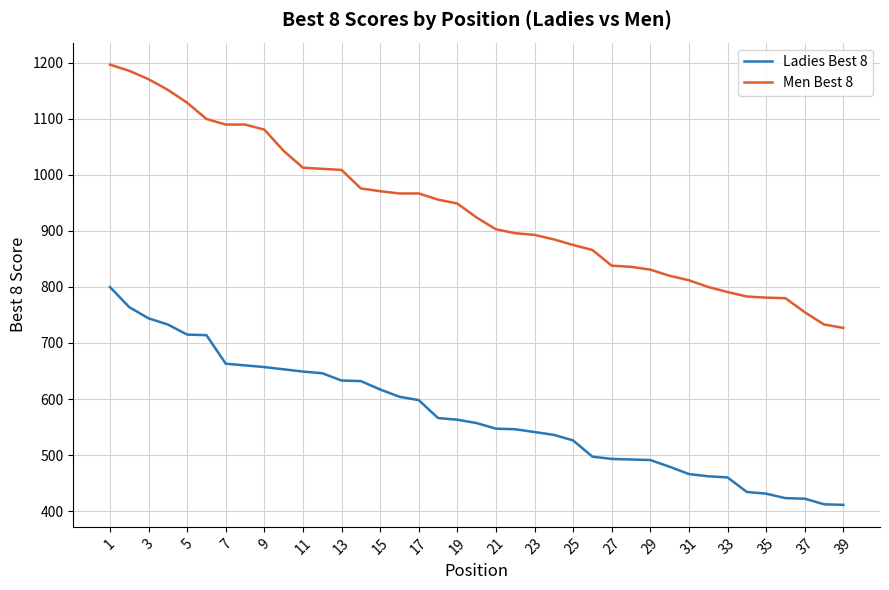

Rank the series by their maximum value, from lowest to highest.

Ladies Best 8, Men Best 8